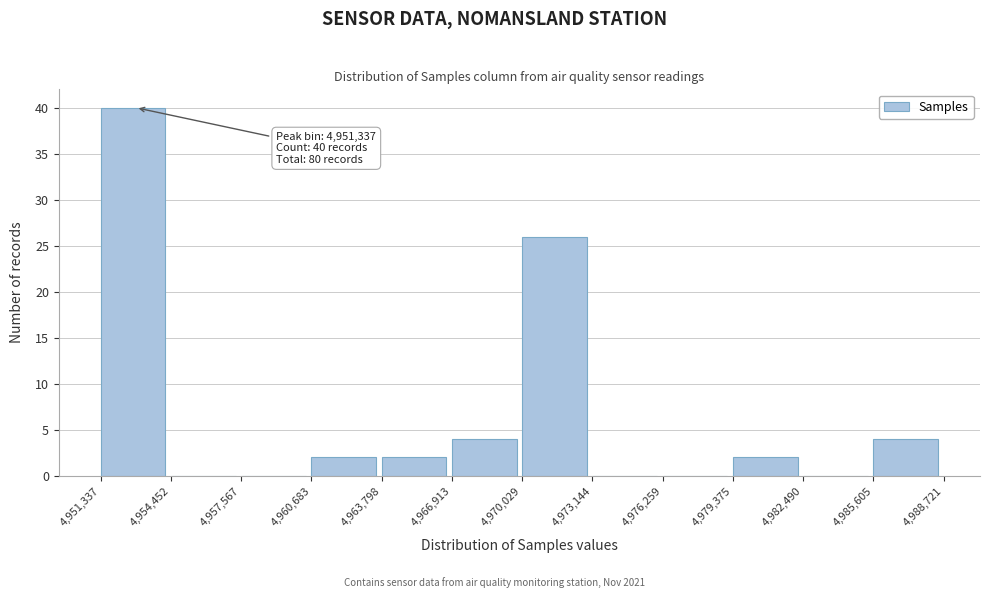

Over which range of the x-axis is the bar tallest?

4,951,337 to 4,954,452